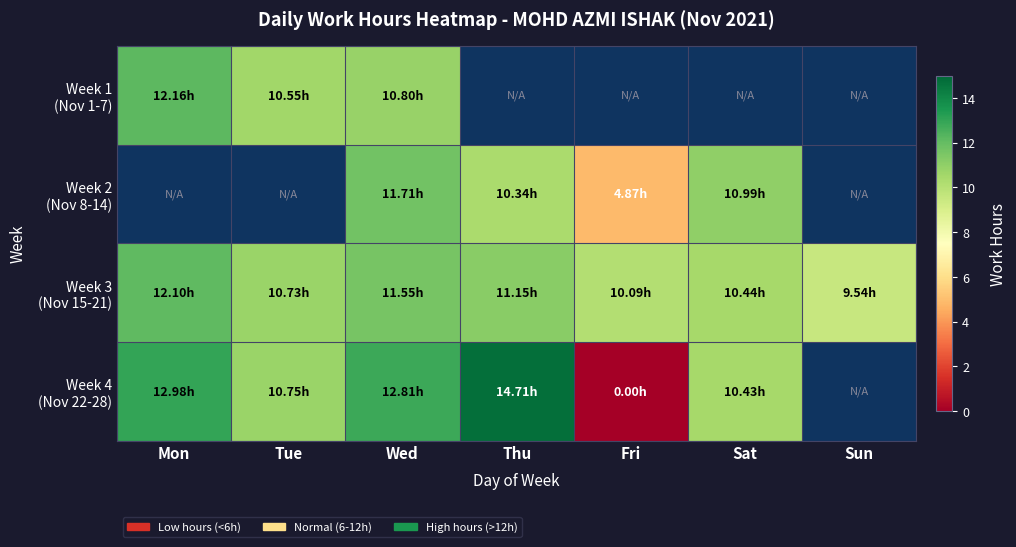

List the labels in order of Week 3 (Nov 15-21) value, largest first.

Mon, Wed, Thu, Tue, Sat, Fri, Sun